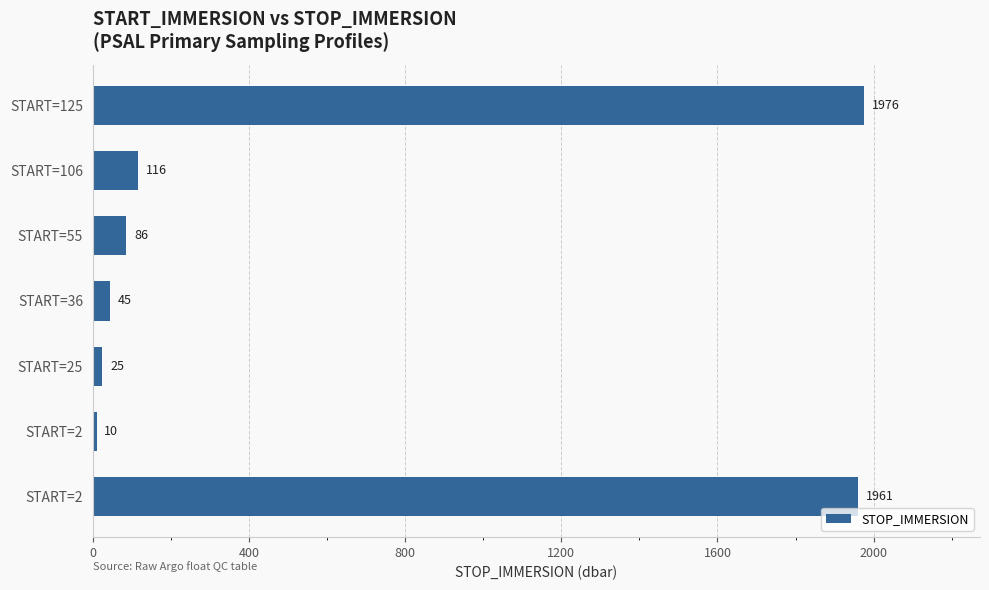

Count the number of categories in the chart.

7